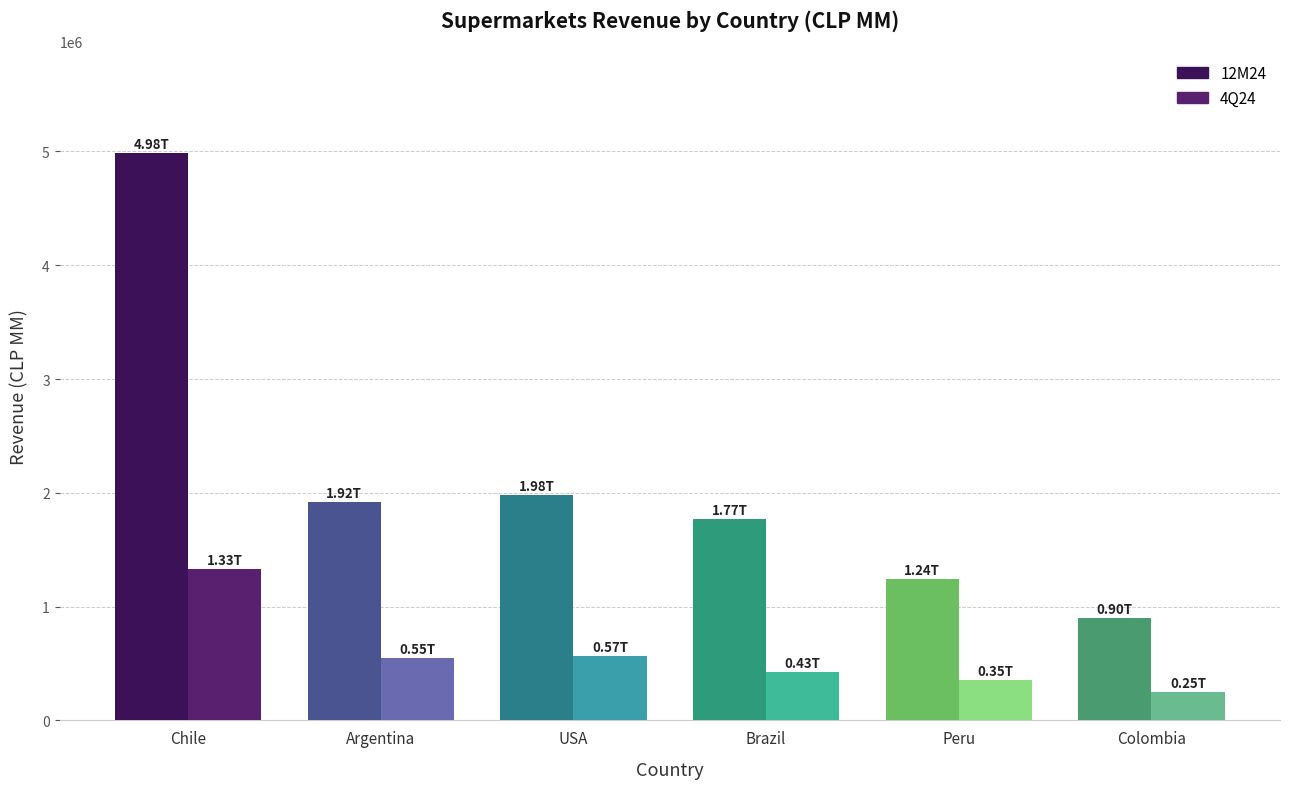

List the labels in order of 12M24 value, smallest first.

Colombia, Peru, Brazil, Argentina, USA, Chile